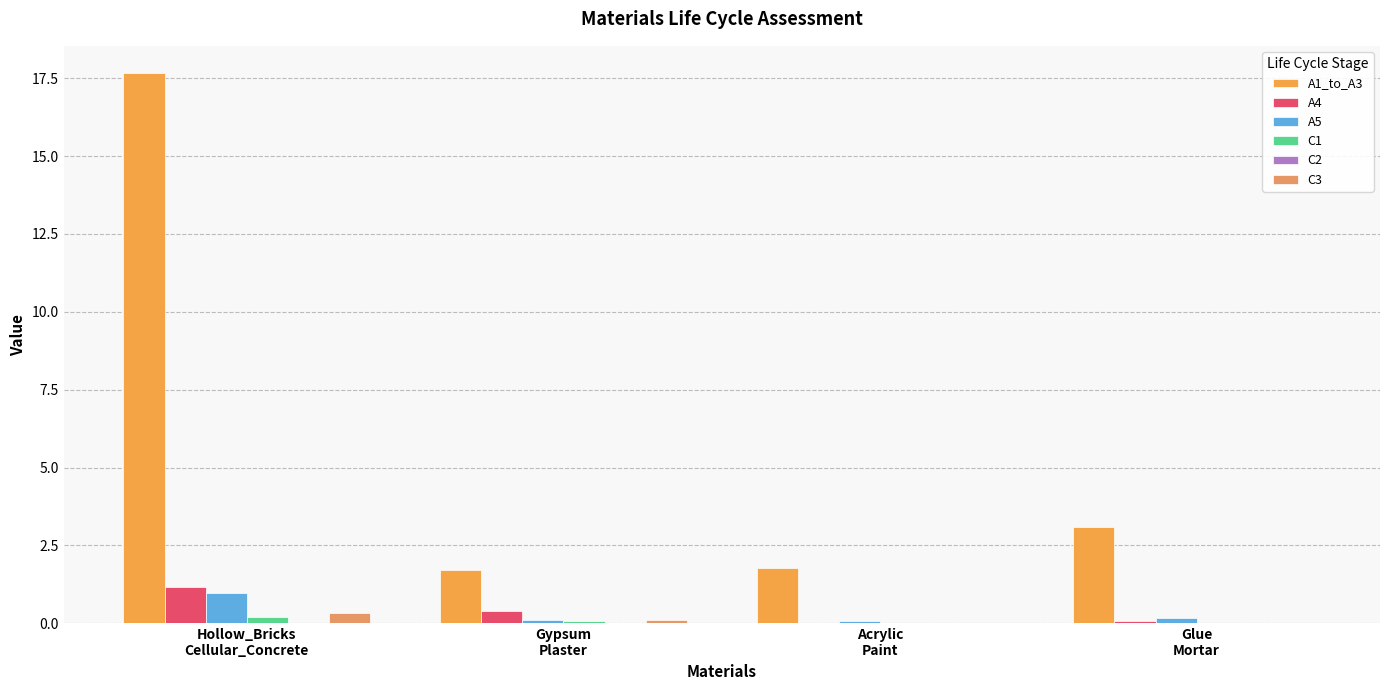

Is it true that C1 equals 0.3 at Hollow_Bricks
Cellular_Concrete?

False